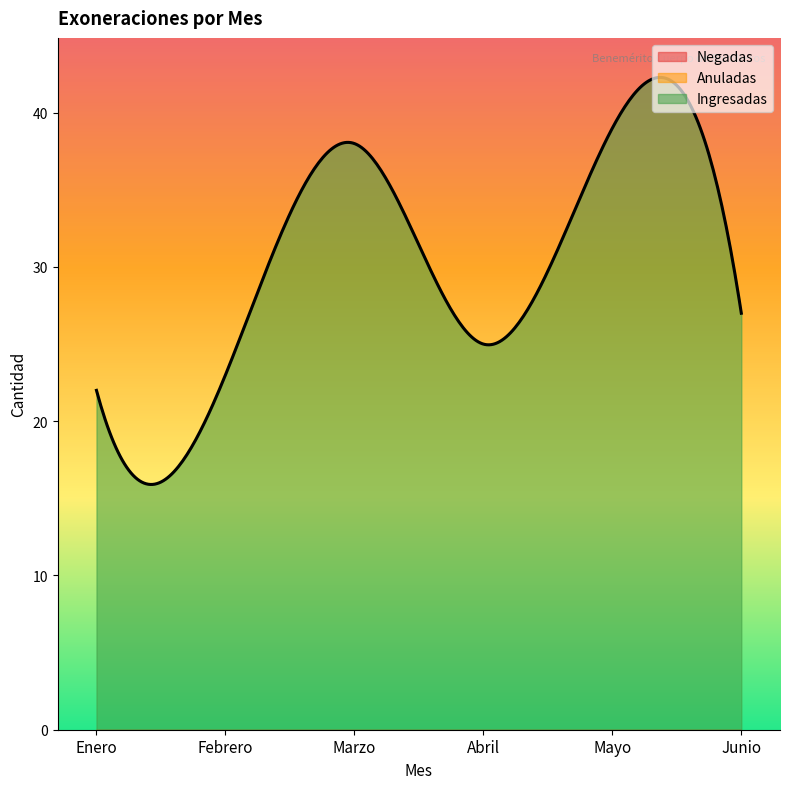

True or false: Ingresadas and Anuladas intersect in this chart.

False